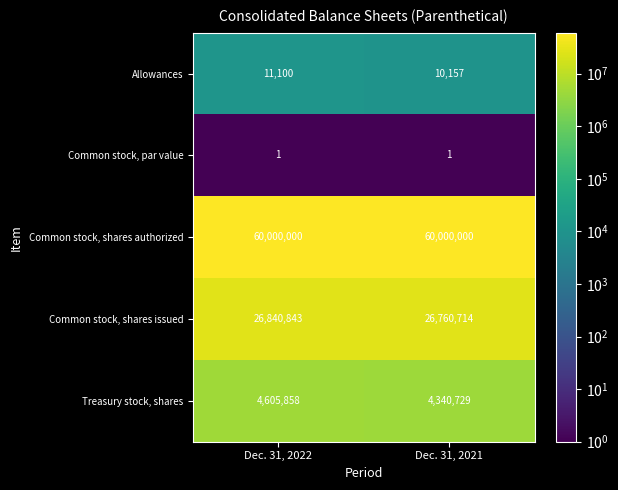

Rank the series by their maximum value, from highest to lowest.

Common stock, shares authorized, Common stock, shares issued, Treasury stock, shares, Allowances, Common stock, par value